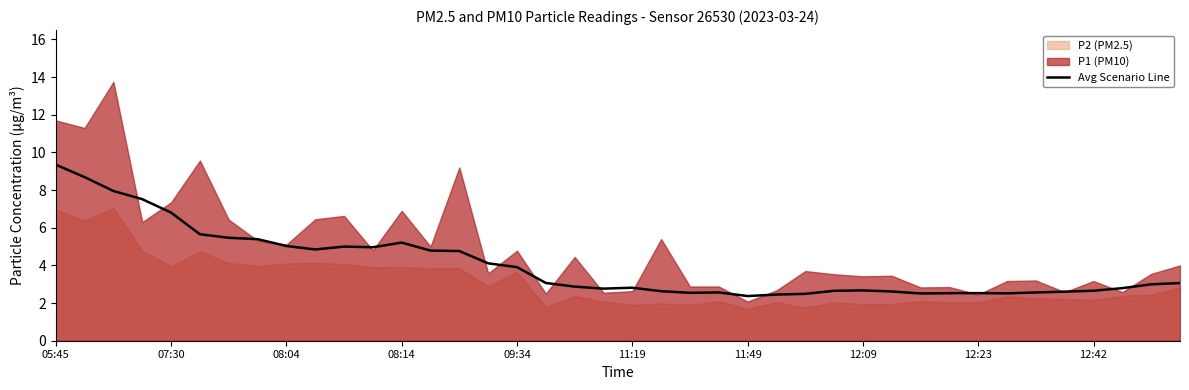

Reading left to right, what are all the values shown in this chart?

9.3	8.7	8.0	7.5	6.8	5.7	5.5	5.4	5.0	4.8	5.0	5.0	5.2	4.8	4.8	4.1	3.9	3.1	2.9	2.8	2.8	2.6	2.5	2.6	2.4	2.5	2.5	2.7	2.7	2.6	2.5	2.5	2.5	2.5	2.6	2.6	2.7	2.8	3.0	3.1